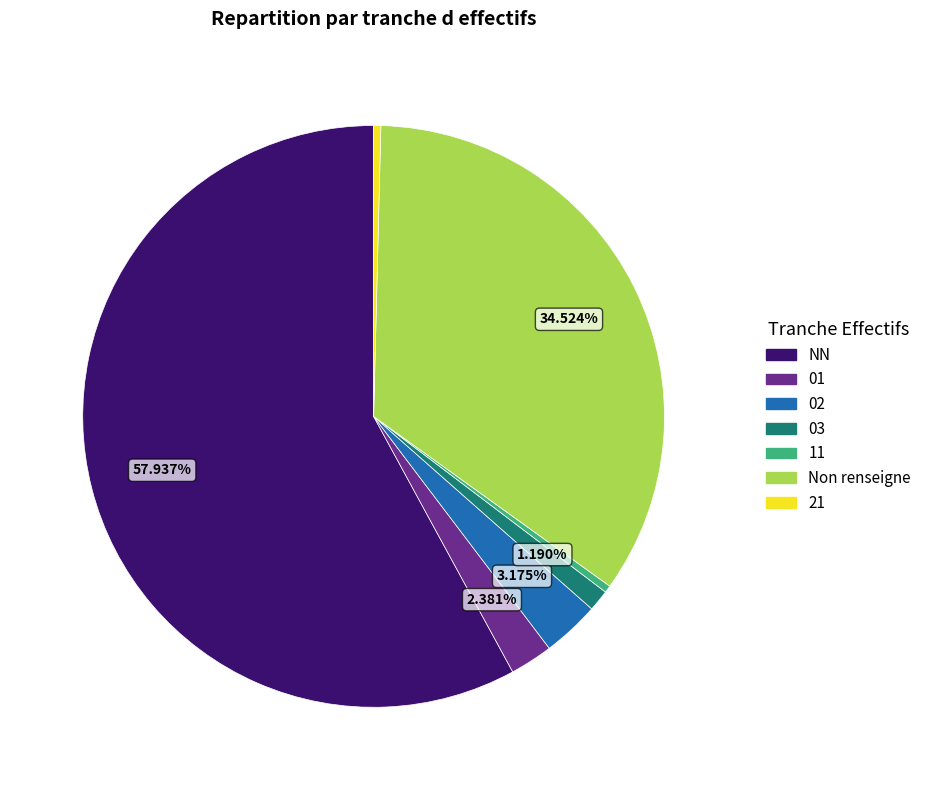

Is there any slice that represents more than half of the pie?

Yes